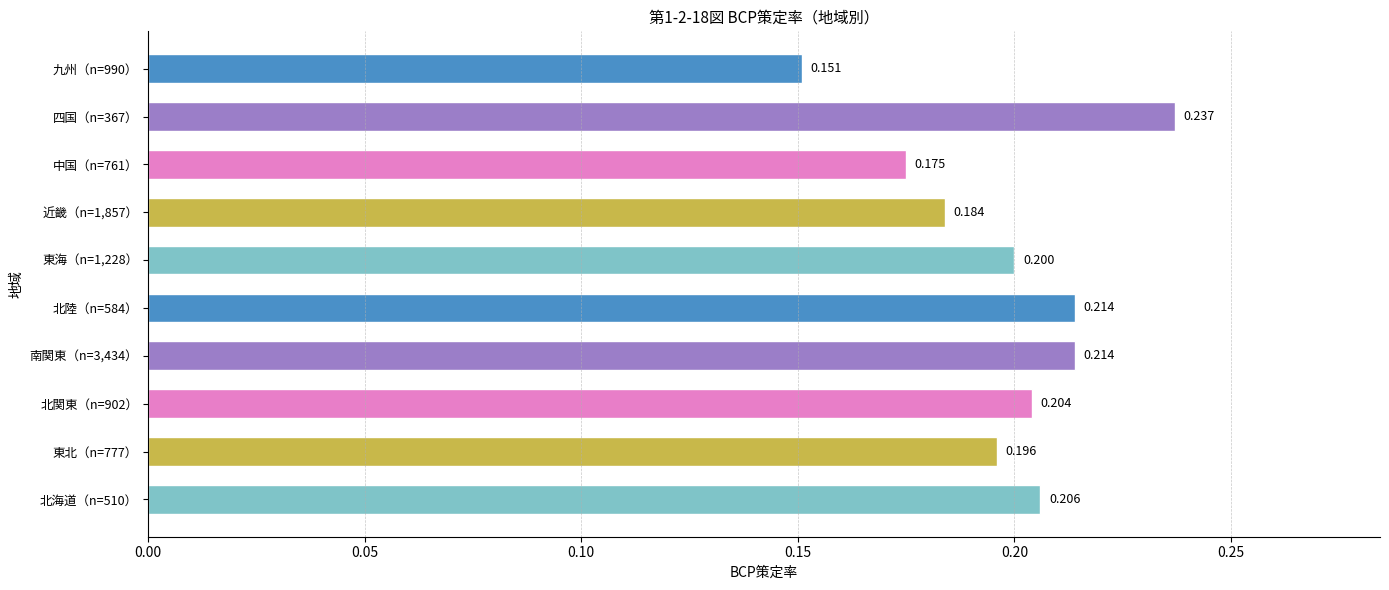

How many bars are there in total?

10